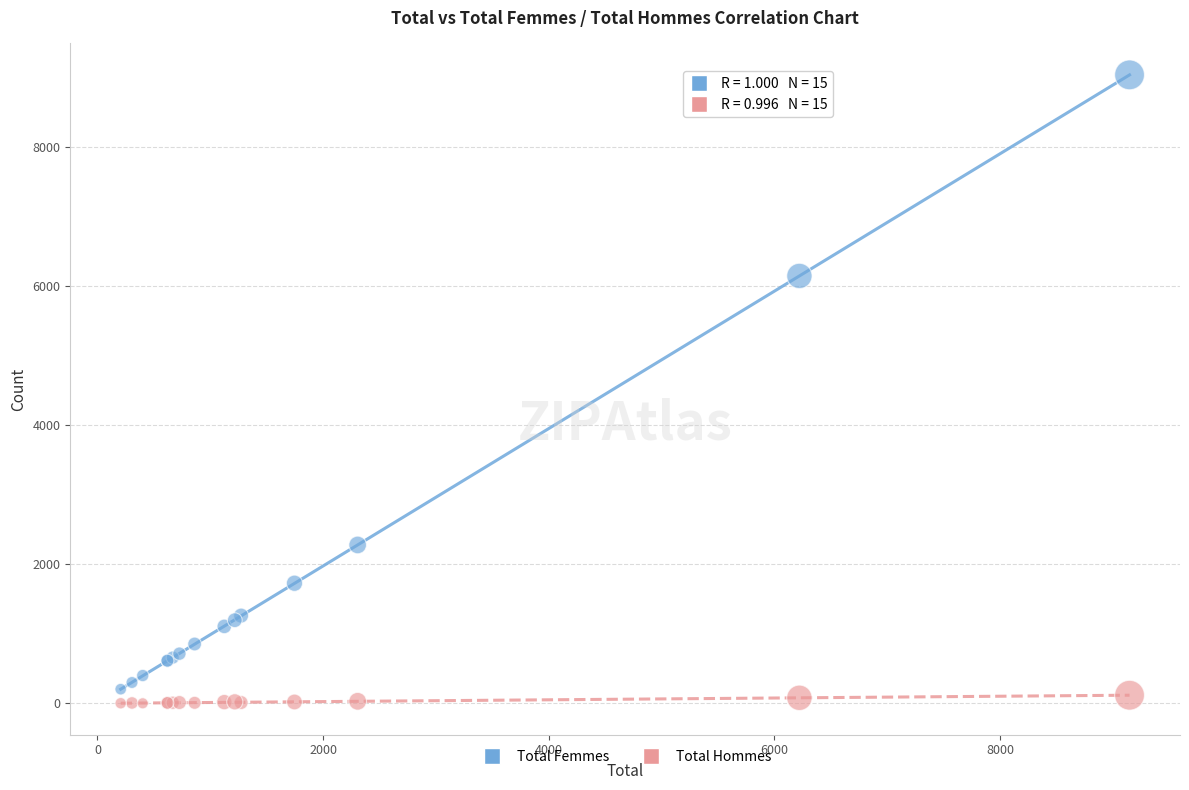

Which series reaches the maximum Y coordinate?

Total Femmes